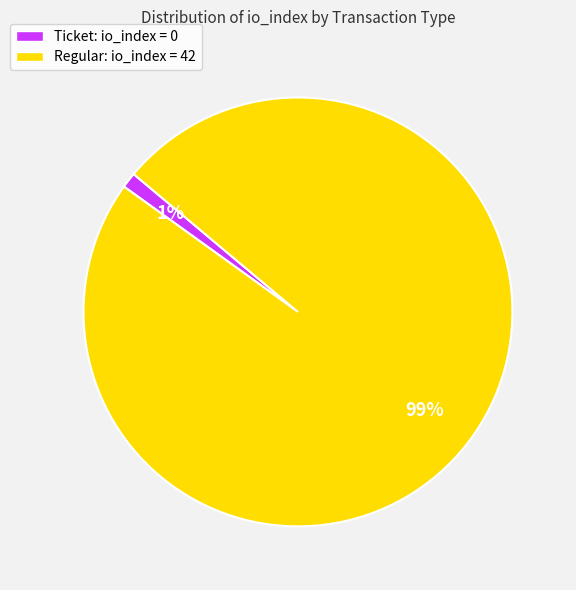

Is there any slice that represents more than half of the pie?

Yes